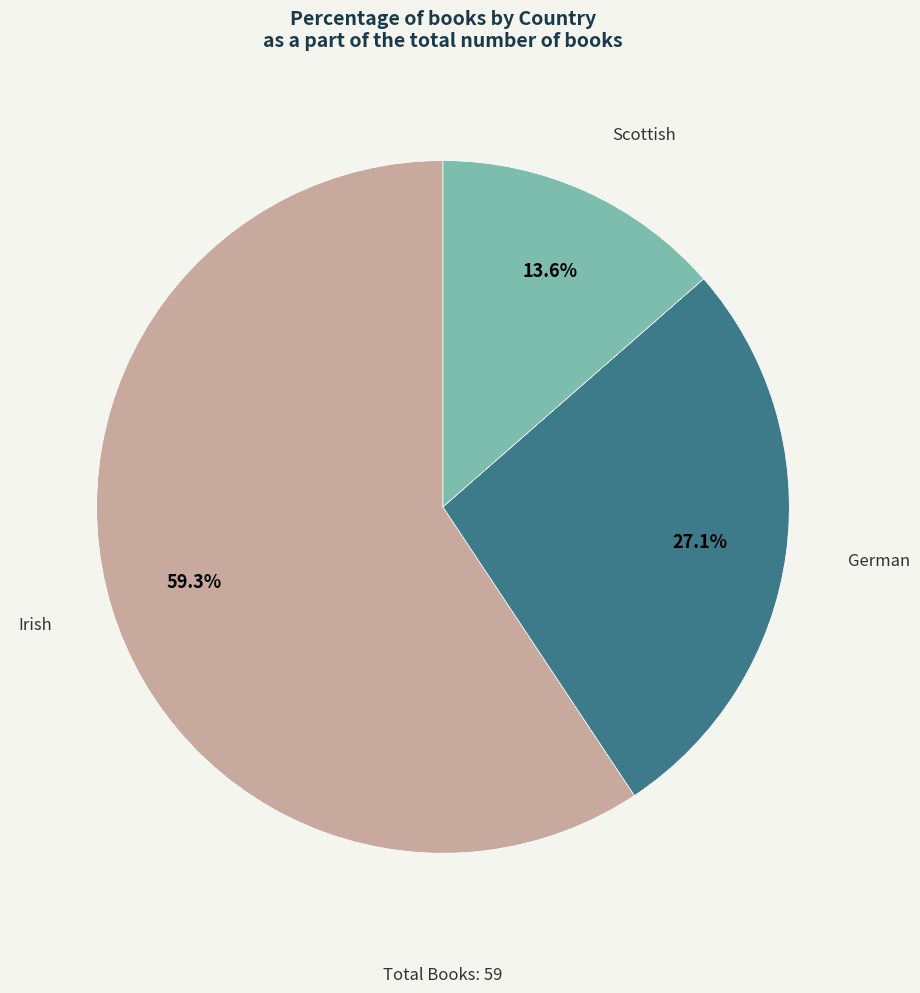

To the nearest percent, what is the difference between the German and Irish slice percentages?

32%